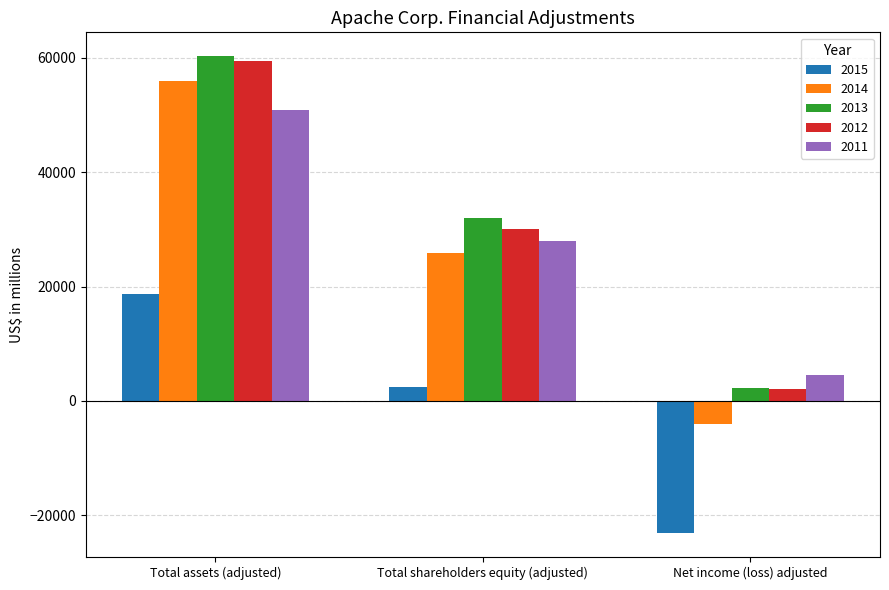

What is the greatest value displayed?

60268